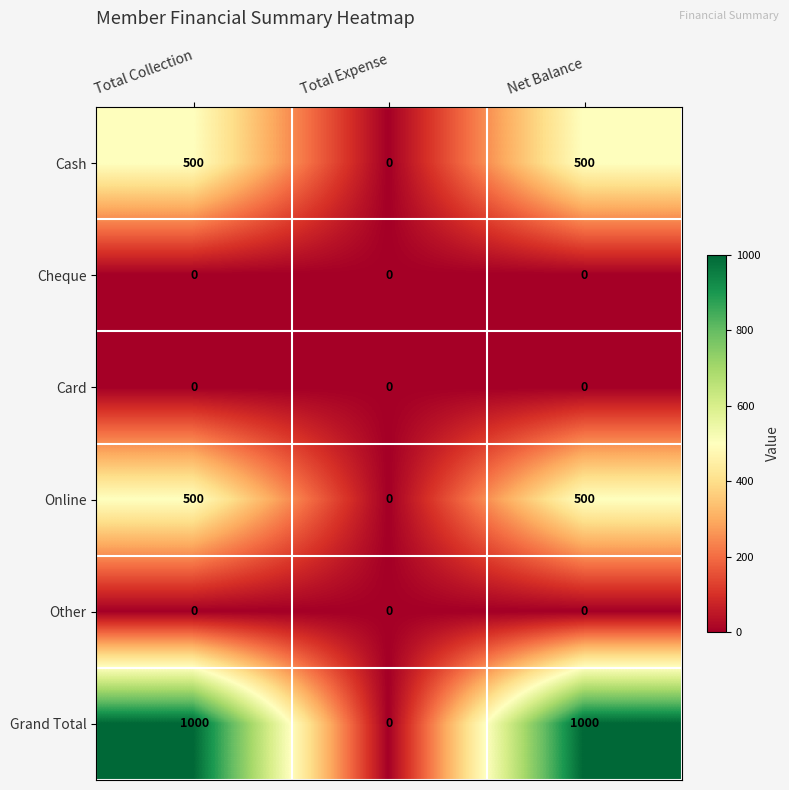

Which series has the largest range (max minus min)?

Grand Total